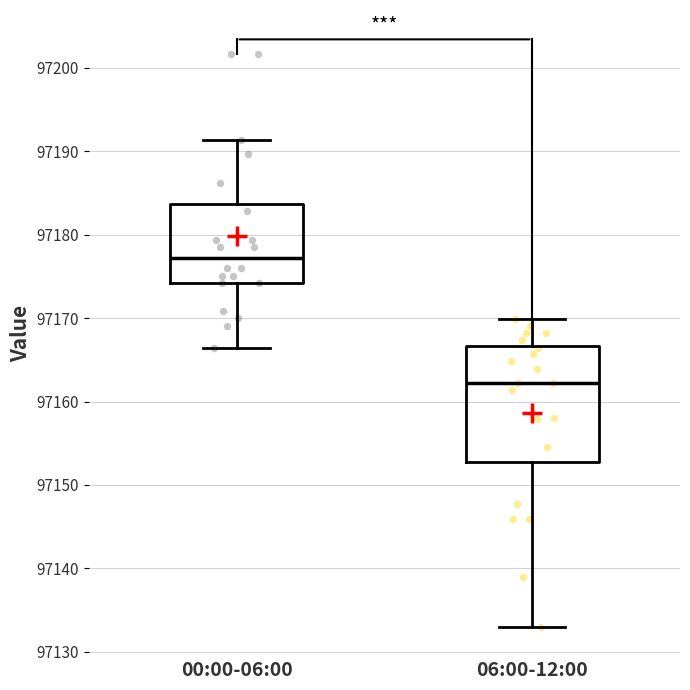

Reading left to right, read every box against the y-axis: the position of its median line, the range the box covers, and the ends of its whiskers. The values are not printed on the chart, so give them approximately, as read against the axis.

00:00-06:00: median 97177, box 97174 to 97184, whiskers 97166 to 97191
06:00-12:00: median 97162, box 97153 to 97167, whiskers 97133 to 97170